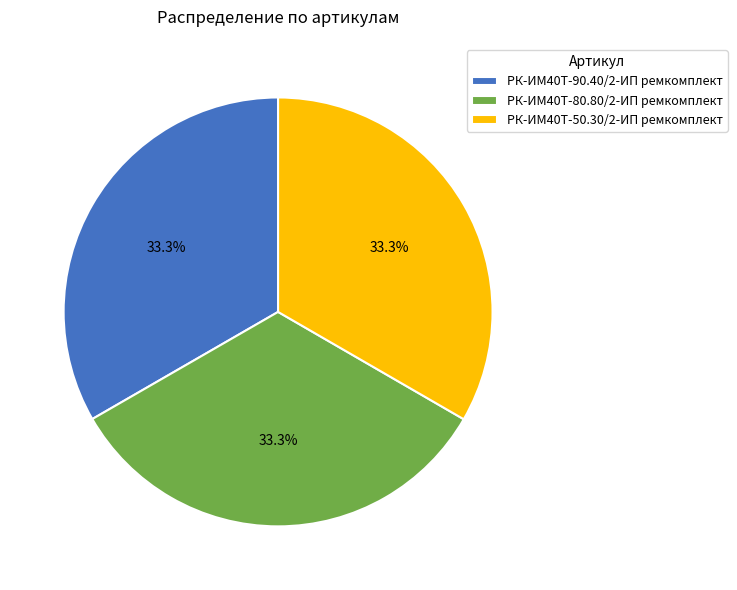

The РК-ИМ40T-80.80/2-ИП ремкомплект slice represents 33% of the pie. True or false?

True